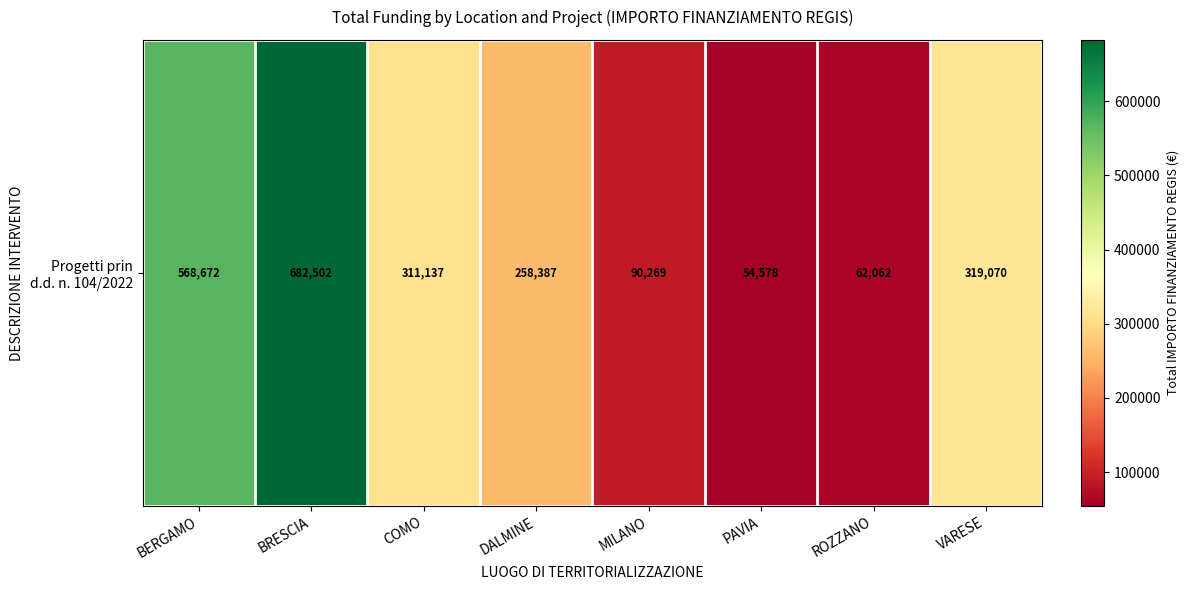

List the labels in order of value, largest first.

BRESCIA, BERGAMO, VARESE, COMO, DALMINE, MILANO, ROZZANO, PAVIA